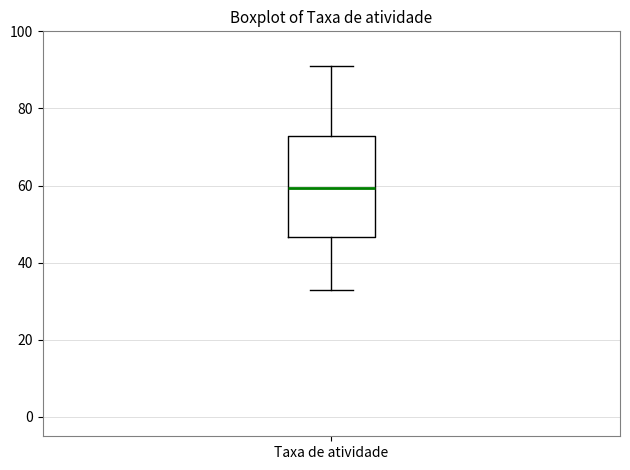

Transcribe this box plot: give where the median line is, the range the box spans, and where the two whiskers end, as read against the y-axis. The values are not printed on the chart, so give them approximately, as read against the axis.

median 60, box 46 to 72, whiskers 32 to 92